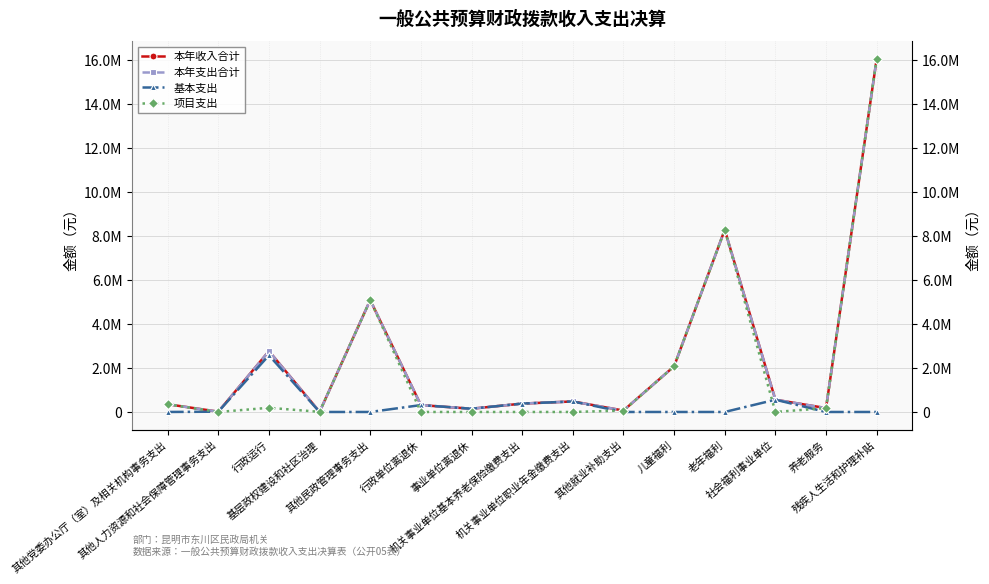

At how many categories does at least one series exceed 13431284?

1